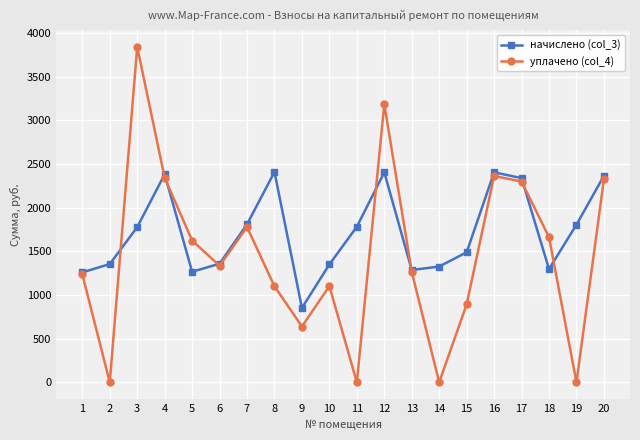

The уплачено (col_4) series shows 2085.7 at 2. True or false?

False